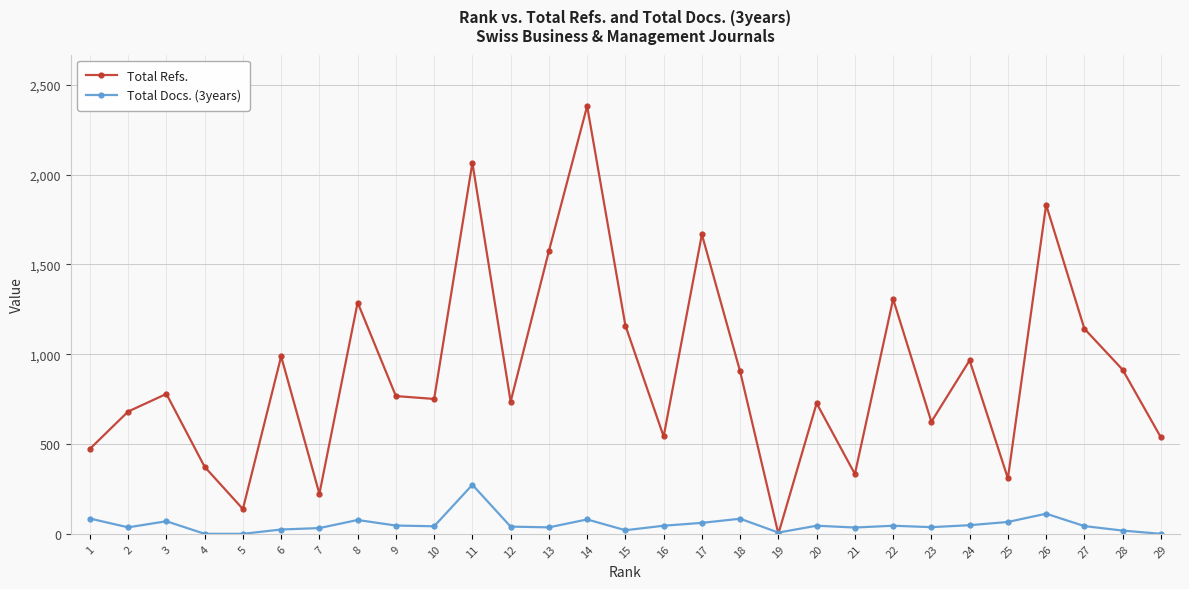

How many values in Total Refs. are above zero?

28